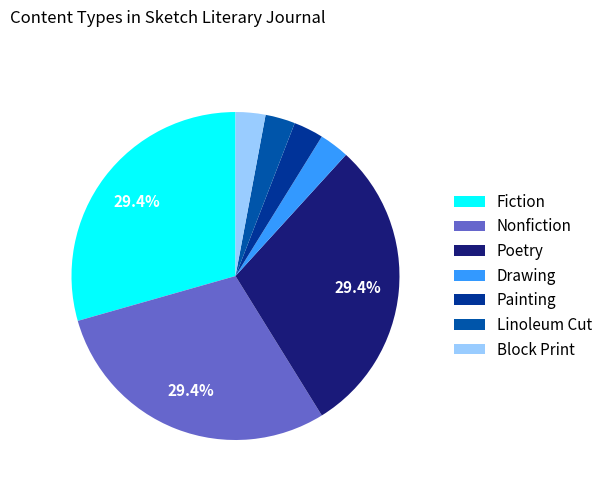

How many segments does this pie chart have?

7